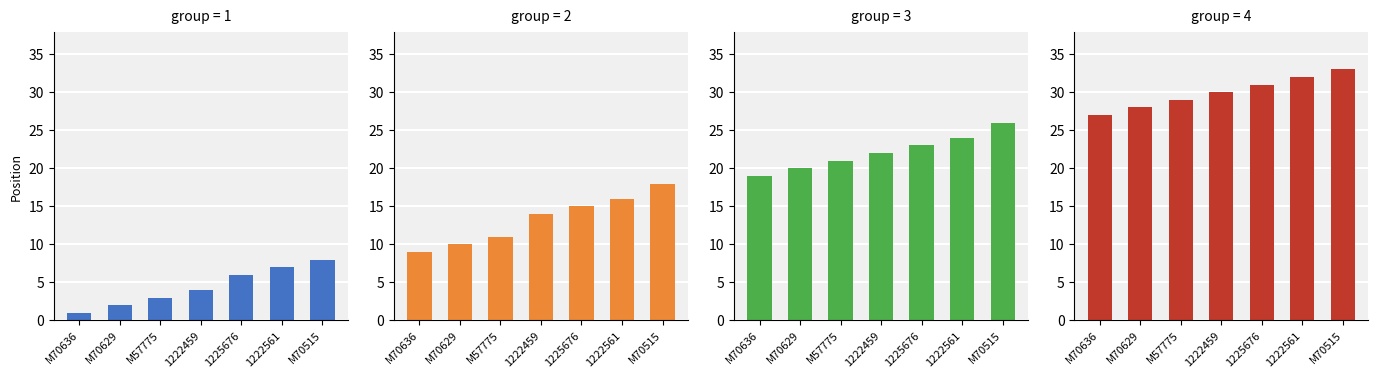

What is the minimum value for 2?

9